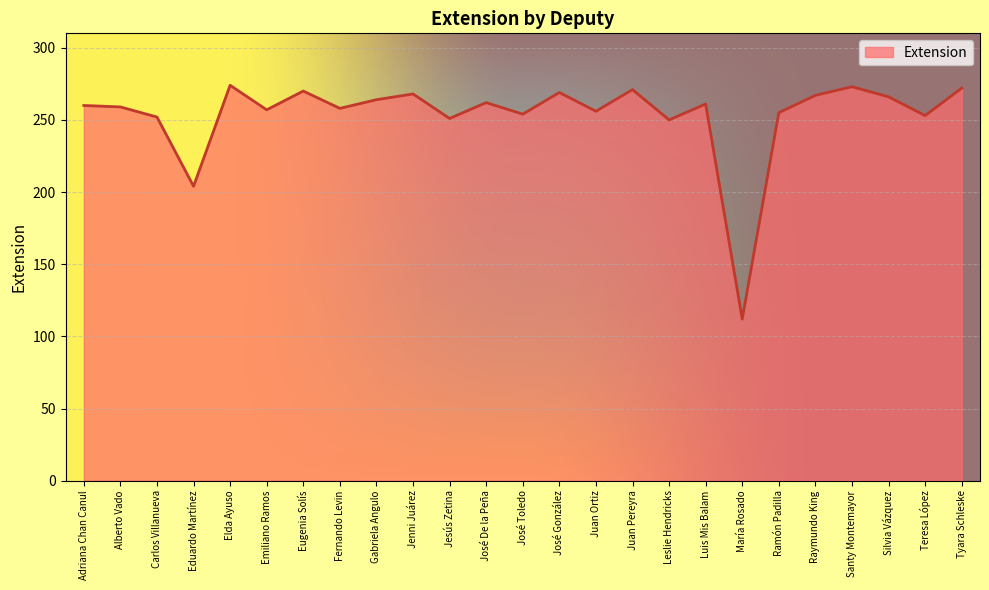

Where is the data nearest to the value 193?

Eduardo Martínez